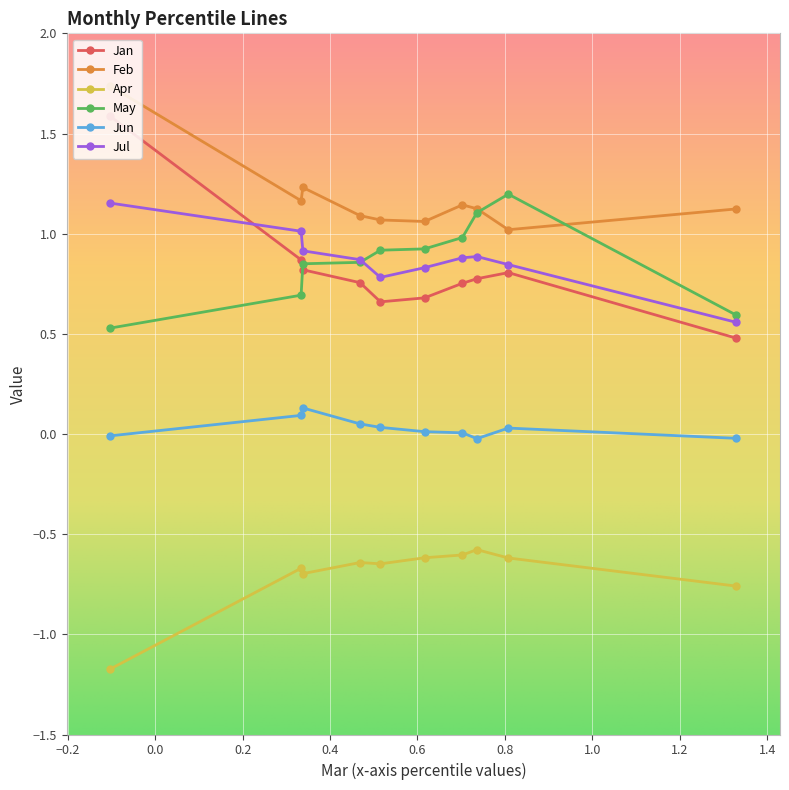

How many lines are shown in the chart?

6